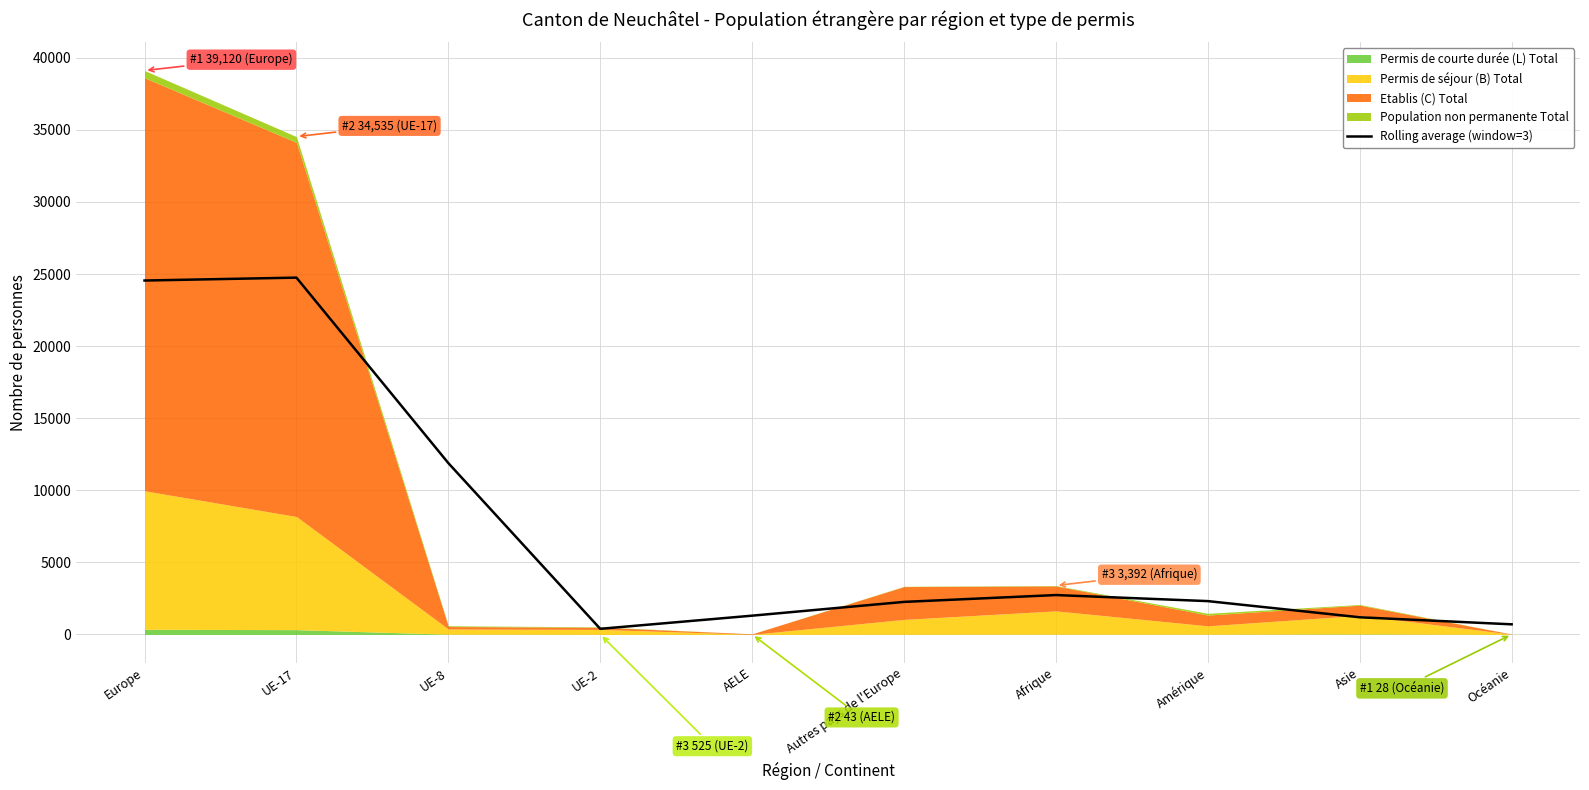

How many values are below 2311?

5